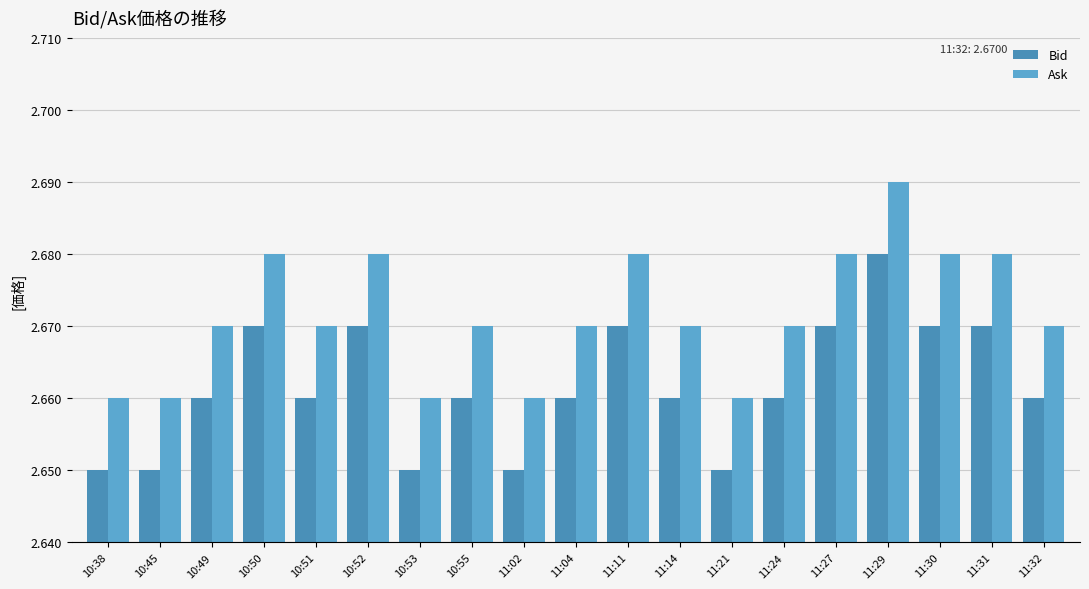

List the series in order of their overall mean, lowest first.

Bid, Ask